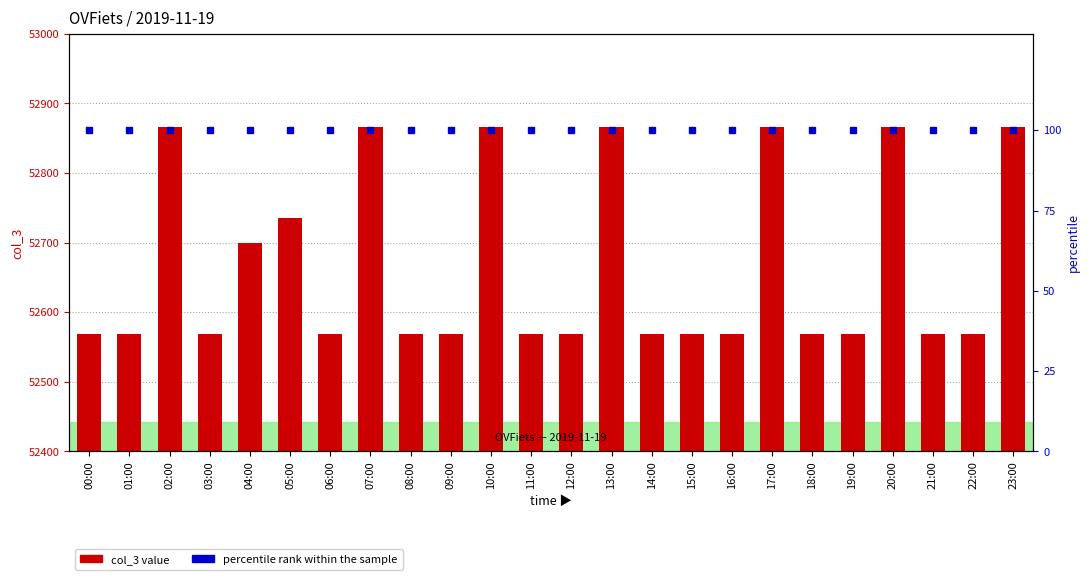

Reading left to right, list all the values displayed in this chart.

col_3 value: 00:00=52569	01:00=52569	02:00=52866	03:00=52569	04:00=52700	05:00=52735	06:00=52569	07:00=52866	08:00=52569	09:00=52569	10:00=52866	11:00=52569	12:00=52569	13:00=52866	14:00=52569	15:00=52569	16:00=52569	17:00=52866	18:00=52569	19:00=52569	20:00=52866	21:00=52569	22:00=52569	23:00=52866
percentile rank within the sample: 00:00=100	01:00=100	02:00=100	03:00=100	04:00=100	05:00=100	06:00=100	07:00=100	08:00=100	09:00=100	10:00=100	11:00=100	12:00=100	13:00=100	14:00=100	15:00=100	16:00=100	17:00=100	18:00=100	19:00=100	20:00=100	21:00=100	22:00=100	23:00=100